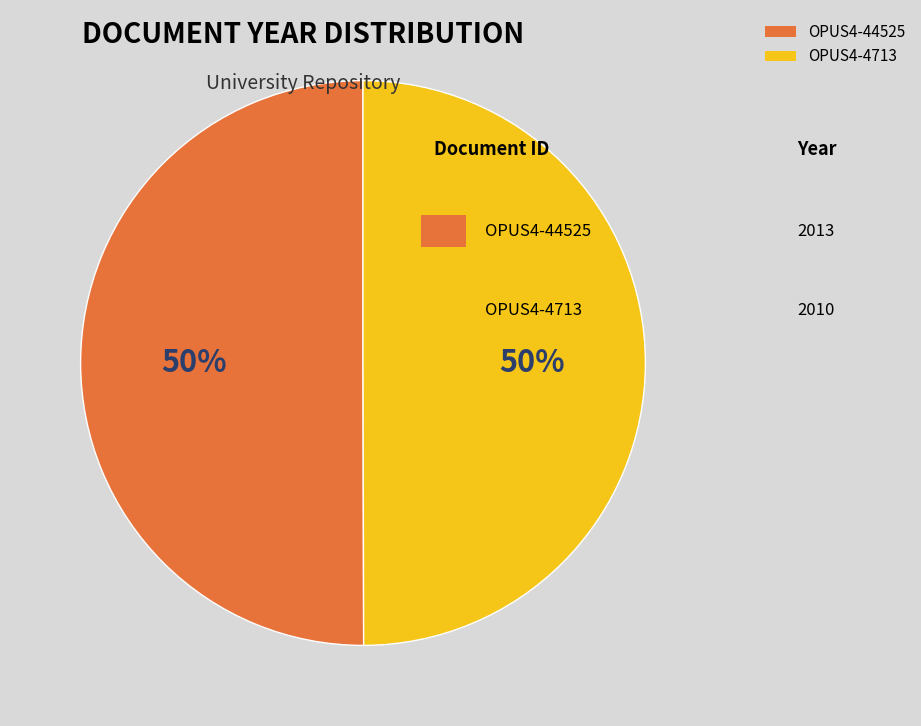

To the nearest percent, what is the average slice percentage?

50%